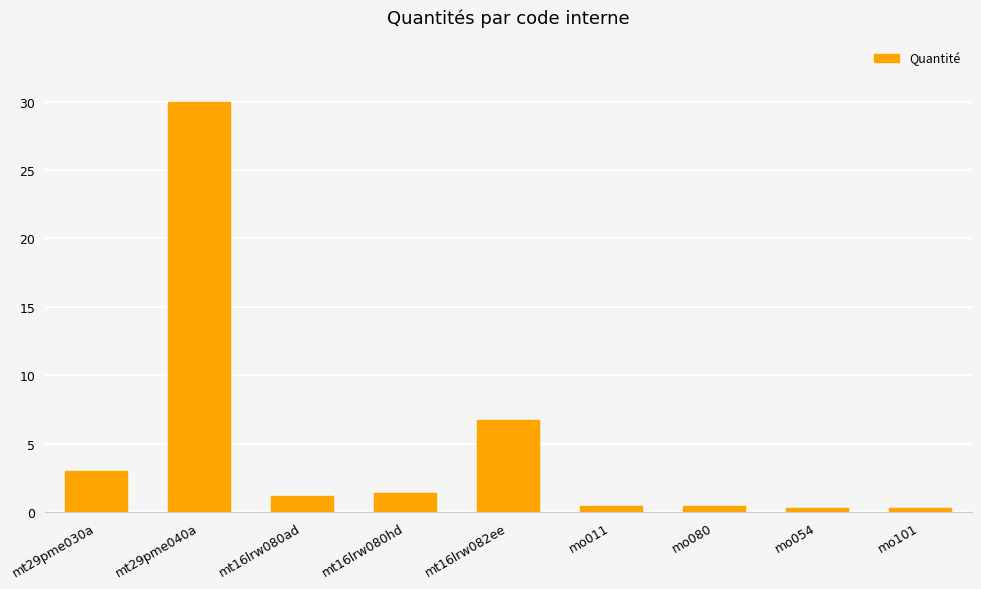

Are the bars horizontal?

No